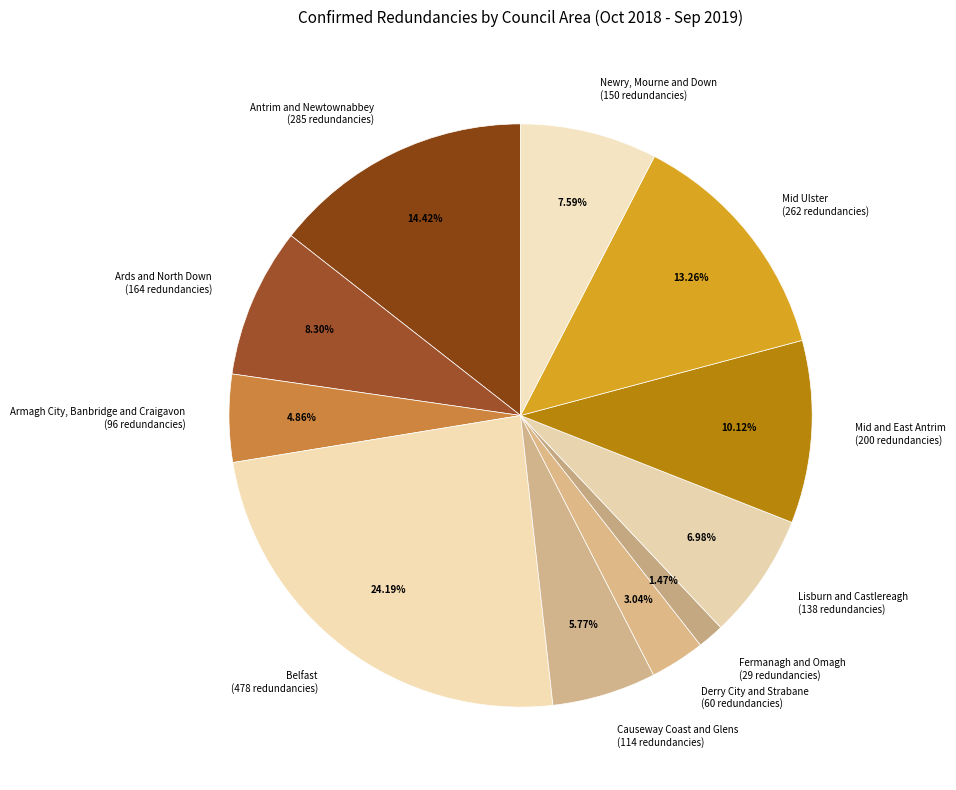

What percentage is the Fermanagh and Omagh slice, to the nearest percent?

1%